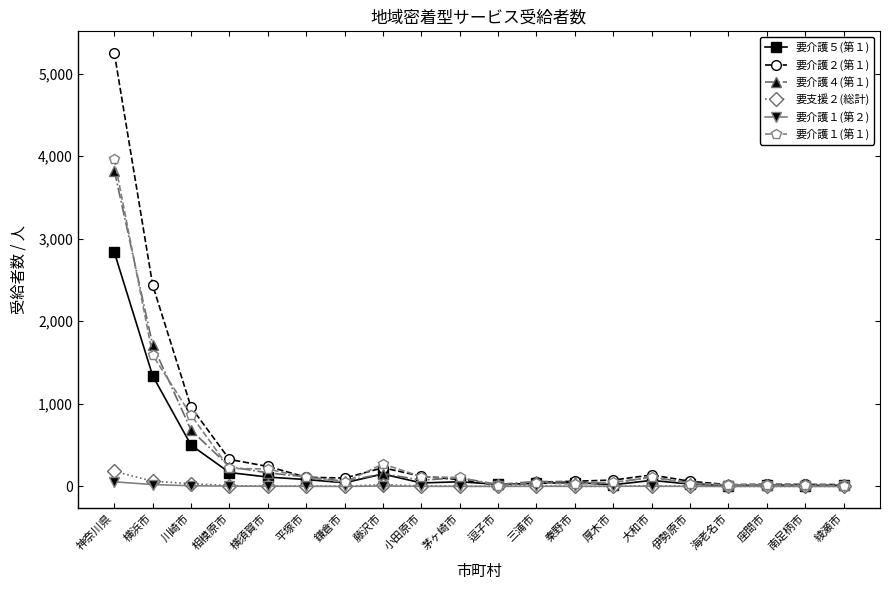

What is the difference between the 要介護４(第１) values at 厚木市 and 鎌倉市?

23